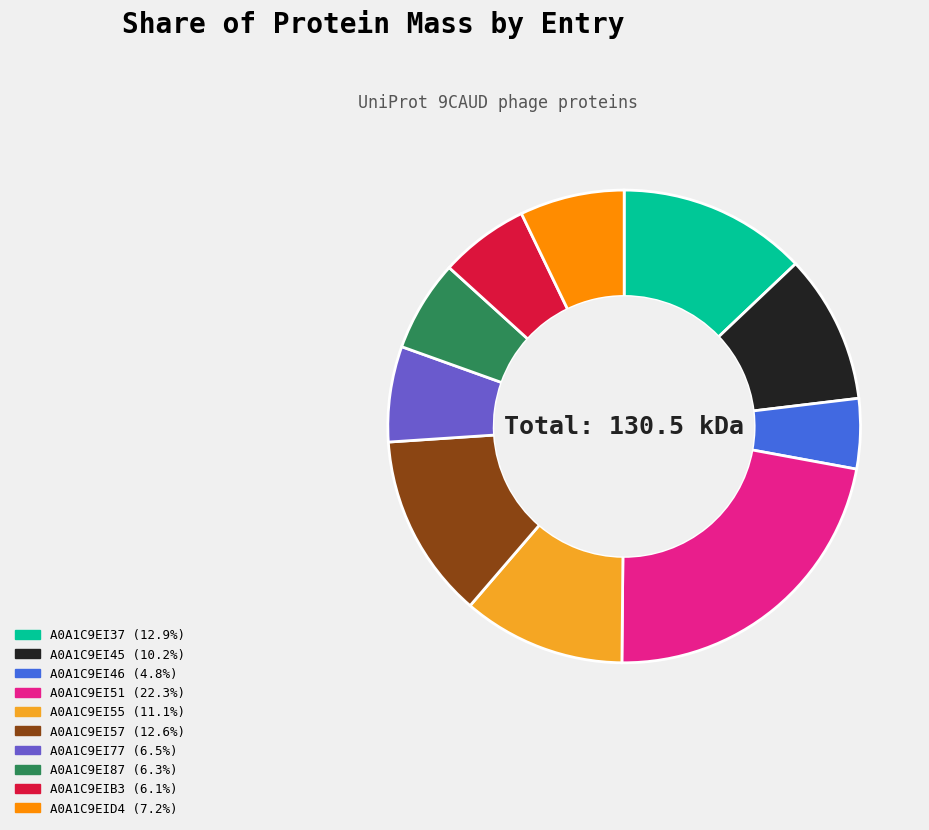

Which category has the smallest portion of the pie?

tr|A0A1C9EI46